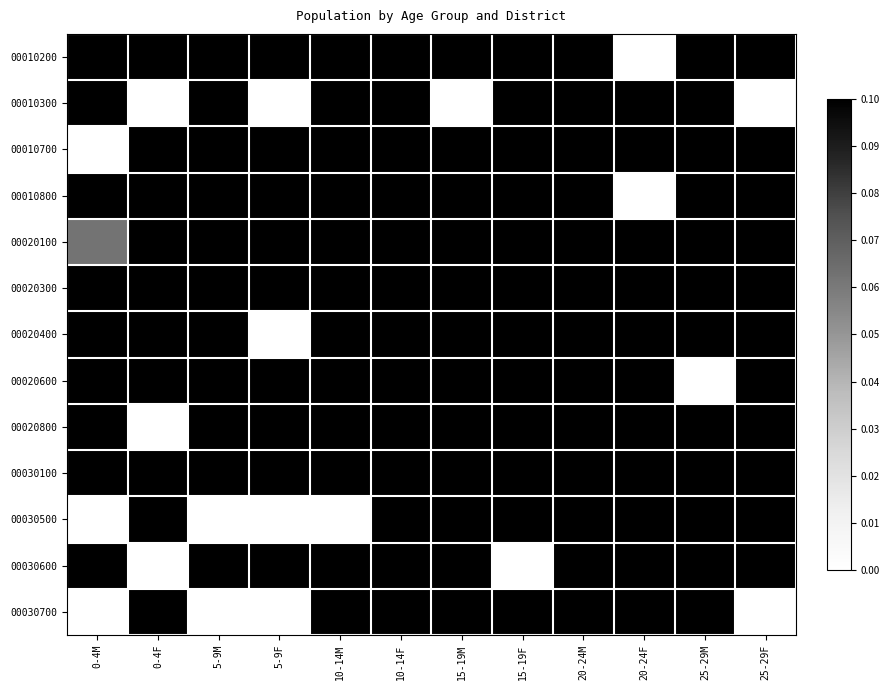

Reading left to right, extract all data points from this chart.

00010200: 0-4M=0.2	0-4F=0.3	5-9M=0.5	5-9F=0.2	10-14M=0.5	10-14F=0.5	15-19M=0.5	15-19F=1.0	20-24M=0.7	20-24F=0.0	25-29M=0.2	25-29F=0.2
00010300: 0-4M=0.2	0-4F=0.0	5-9M=0.4	5-9F=0.0	10-14M=0.8	10-14F=1.0	15-19M=0.0	15-19F=0.6	20-24M=0.4	20-24F=1.0	25-29M=0.4	25-29F=0.0
00010700: 0-4M=0.0	0-4F=0.2	5-9M=0.2	5-9F=0.5	10-14M=0.2	10-14F=0.2	15-19M=1.0	15-19F=1.0	20-24M=0.5	20-24F=1.0	25-29M=0.2	25-29F=0.2
00010800: 0-4M=0.2	0-4F=0.5	5-9M=0.7	5-9F=0.2	10-14M=0.5	10-14F=1.0	15-19M=0.5	15-19F=1.0	20-24M=1.0	20-24F=0.0	25-29M=0.5	25-29F=0.7
00020100: 0-4M=0.1	0-4F=0.2	5-9M=0.2	5-9F=0.2	10-14M=1.0	10-14F=0.5	15-19M=0.6	15-19F=0.3	20-24M=0.6	20-24F=0.5	25-29M=0.5	25-29F=0.4
00020300: 0-4M=0.5	0-4F=0.1	5-9M=0.9	5-9F=0.2	10-14M=0.6	10-14F=0.5	15-19M=0.6	15-19F=1.0	20-24M=0.4	20-24F=0.7	25-29M=0.1	25-29F=0.4
00020400: 0-4M=0.6	0-4F=0.8	5-9M=0.6	5-9F=0.0	10-14M=0.2	10-14F=0.9	15-19M=1.0	15-19F=0.1	20-24M=0.8	20-24F=0.2	25-29M=0.8	25-29F=0.7
00020600: 0-4M=0.9	0-4F=0.7	5-9M=1.0	5-9F=0.7	10-14M=0.8	10-14F=0.7	15-19M=0.5	15-19F=0.4	20-24M=0.3	20-24F=0.2	25-29M=0.0	25-29F=0.4
00020800: 0-4M=0.3	0-4F=0.0	5-9M=0.3	5-9F=0.3	10-14M=0.7	10-14F=0.7	15-19M=1.0	15-19F=0.5	20-24M=0.3	20-24F=0.5	25-29M=0.2	25-29F=0.3
00030100: 0-4M=0.2	0-4F=0.2	5-9M=0.4	5-9F=0.8	10-14M=0.4	10-14F=0.8	15-19M=0.8	15-19F=0.4	20-24M=1.0	20-24F=0.8	25-29M=0.6	25-29F=0.6
00030500: 0-4M=0.0	0-4F=0.3	5-9M=0.0	5-9F=0.0	10-14M=0.0	10-14F=0.7	15-19M=1.0	15-19F=1.0	20-24M=0.3	20-24F=1.0	25-29M=0.7	25-29F=0.3
00030600: 0-4M=0.5	0-4F=0.0	5-9M=0.2	5-9F=0.2	10-14M=0.2	10-14F=0.2	15-19M=0.8	15-19F=0.0	20-24M=1.0	20-24F=0.5	25-29M=0.3	25-29F=0.5
00030700: 0-4M=0.0	0-4F=0.6	5-9M=0.0	5-9F=0.0	10-14M=0.2	10-14F=0.4	15-19M=1.0	15-19F=0.4	20-24M=0.2	20-24F=0.4	25-29M=1.0	25-29F=0.0